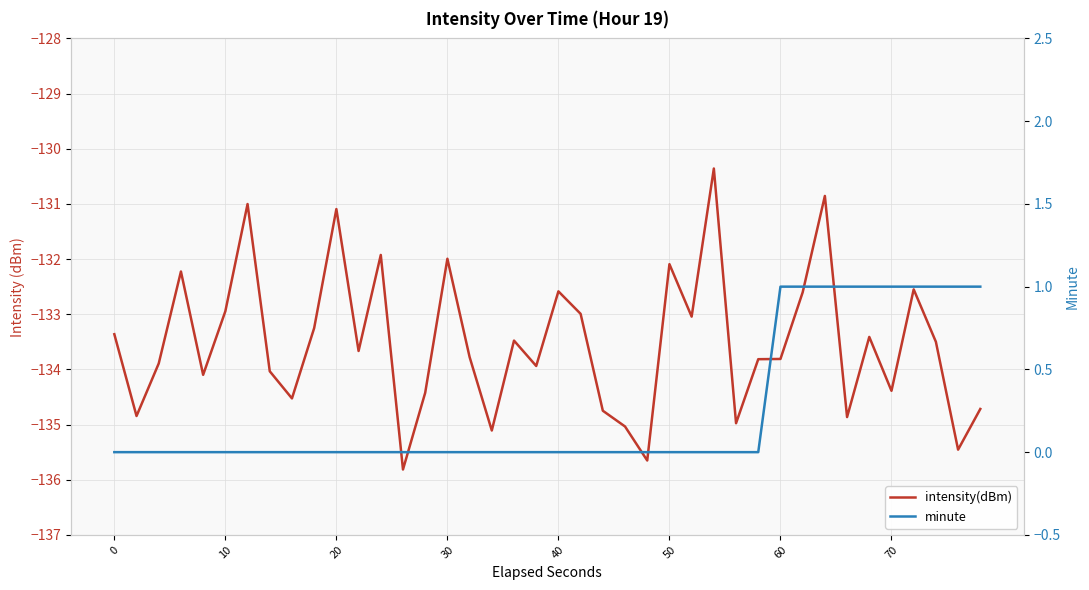

True or false: minute has a value of -0.3 at 23.

False